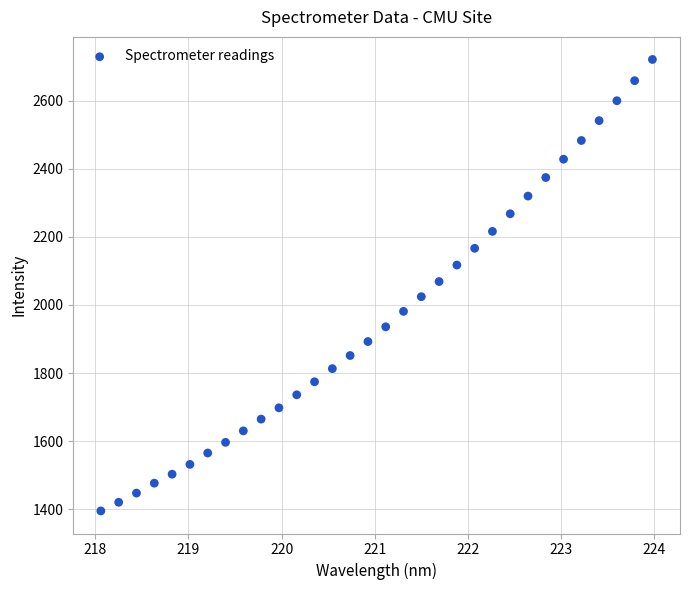

What is the range of Y values (max minus min)?

1325.2